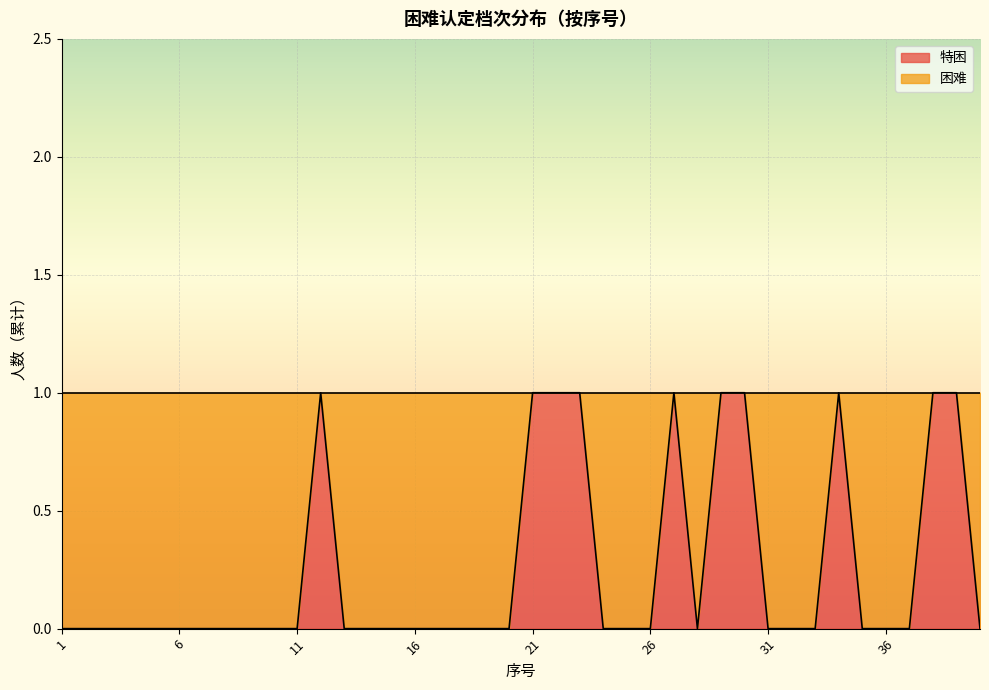

Reading left to right, transcribe all the data shown in this chart.

1=0	2=0	3=0	4=0	5=0	6=0	7=0	8=0	9=0	10=0	11=0	12=1	13=0	14=0	15=0	16=0	17=0	18=0	19=0	20=0	21=1	22=1	23=1	24=0	25=0	26=0	27=1	28=0	29=1	30=1	31=0	32=0	33=0	34=1	35=0	36=0	37=0	38=1	39=1	40=0